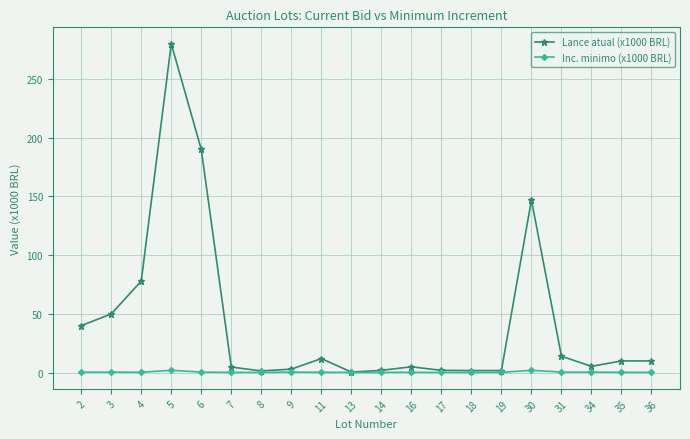

At which category is the sum across all series the highest?

5